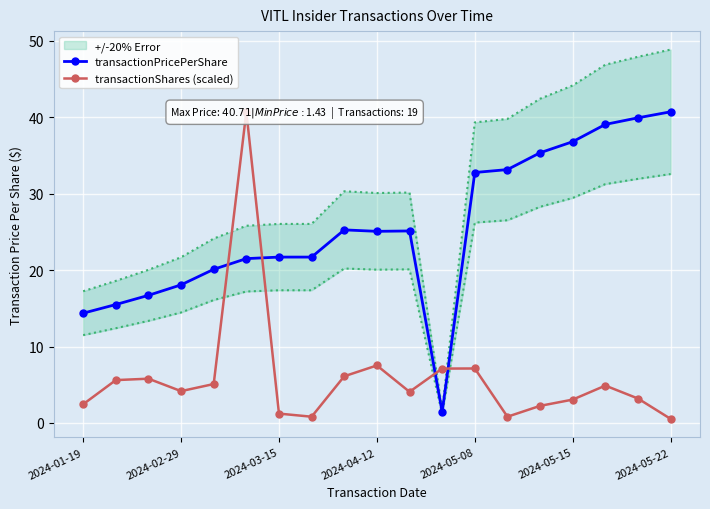

True or false: transactionPricePerShare and transactionShares (scaled) cross at least once.

True